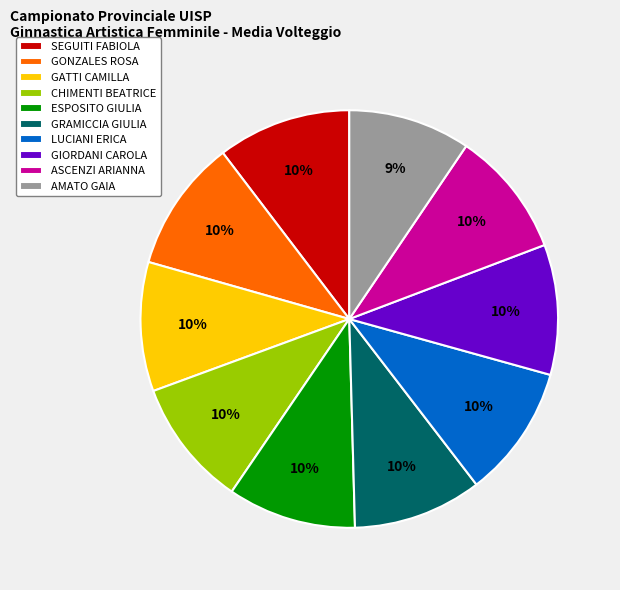

To the nearest percent, what is the average slice percentage?

10%